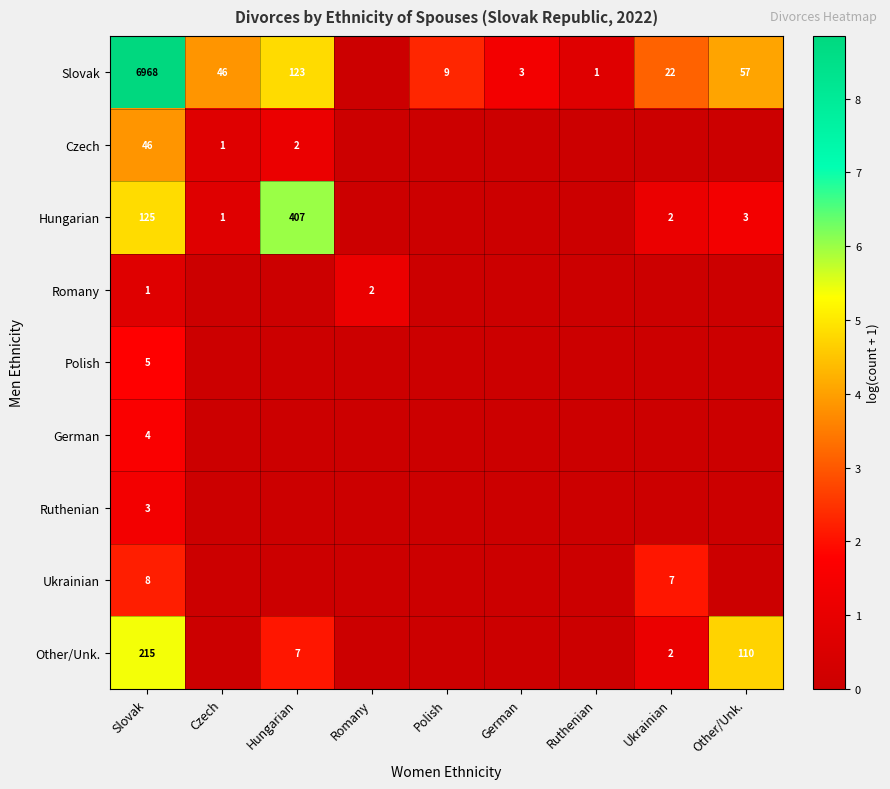

The value of Romany at Romany is 3. True or false?

False